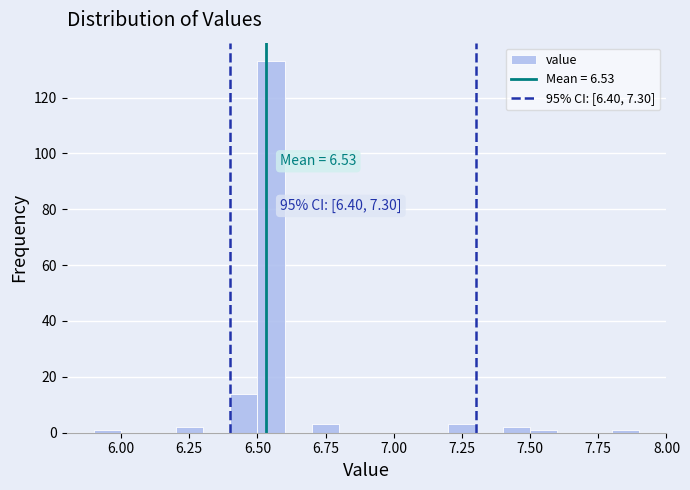

Around what value on the x-axis is the tallest bar? Give the approximate position of its centre, as read against the axis.

6.55